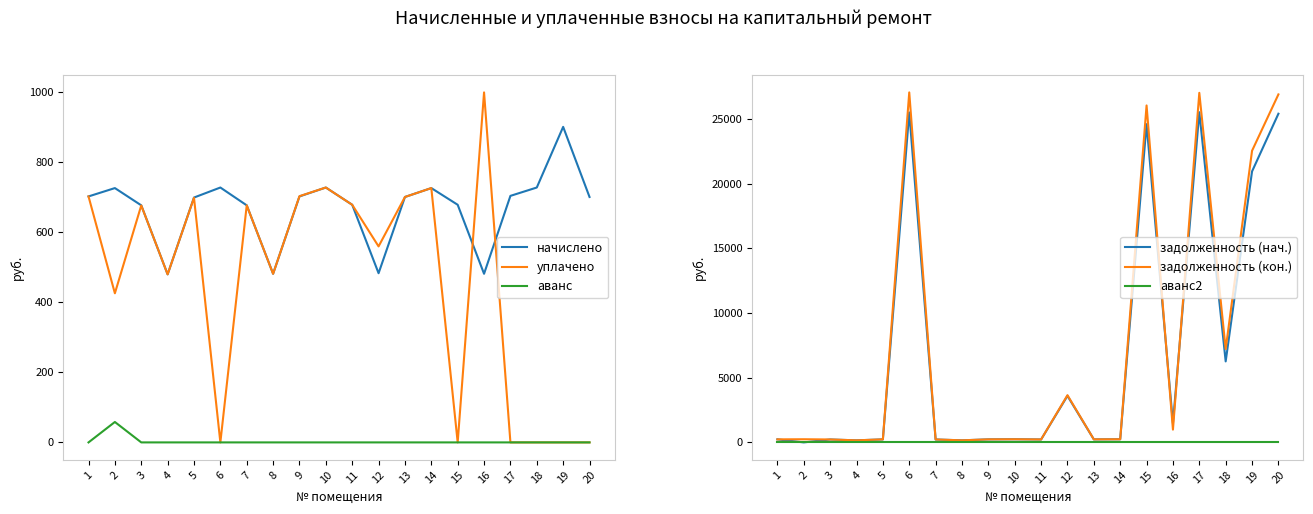

List the labels in order of начислено value, smallest first.

4, 8, 16, 12, 3, 7, 11, 15, 5, 13, 20, 1, 9, 17, 2, 14, 6, 10, 18, 19